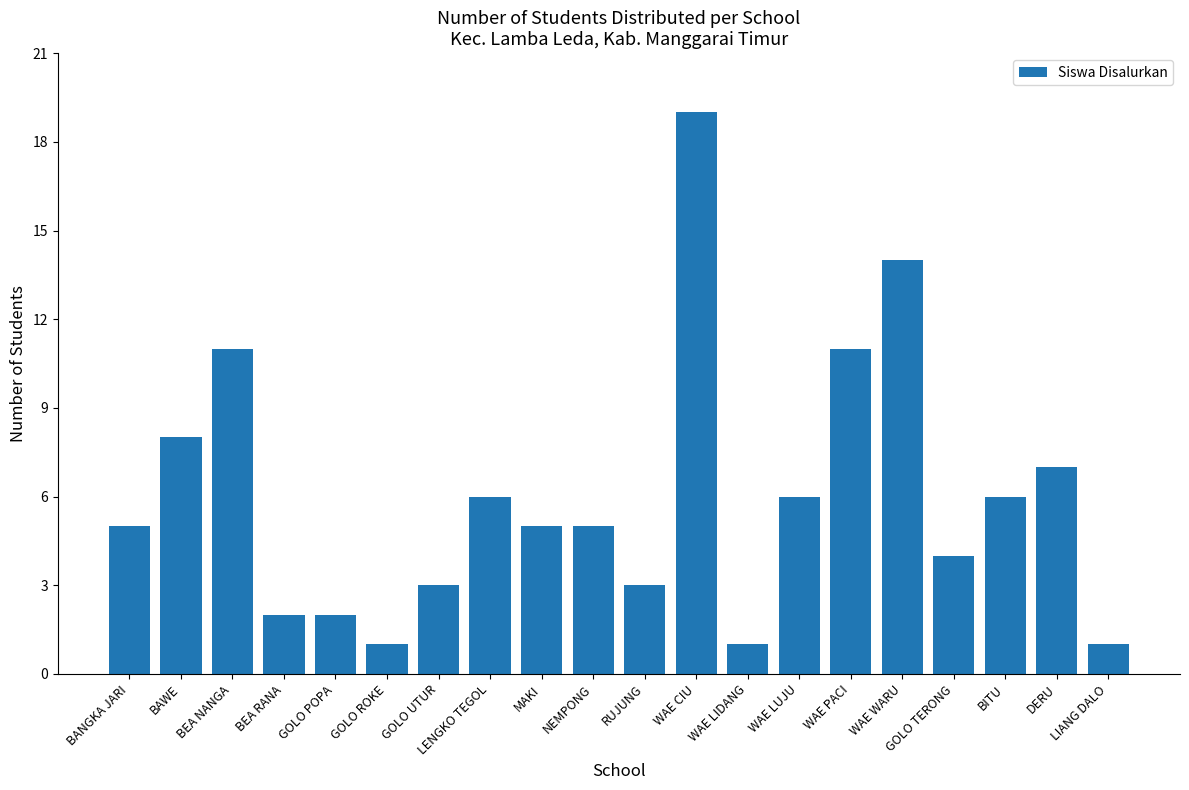

What value does the data have at DERU?

7